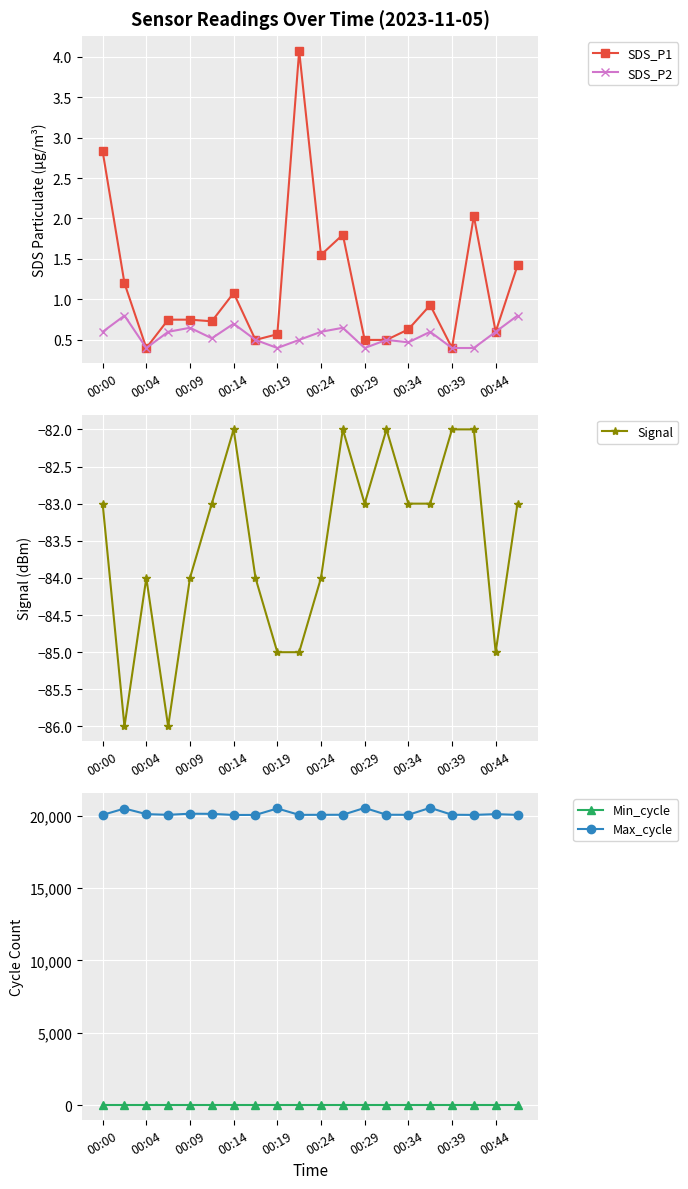

True or false: Signal and SDS_P2 cross at least once.

False